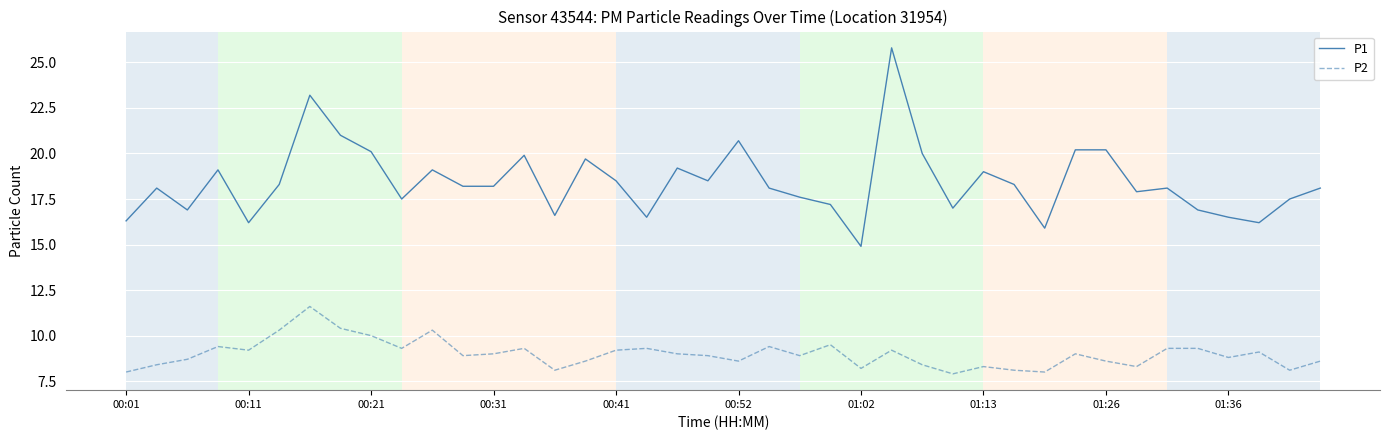

What is the difference between the maximum and minimum values in the P1 series?

10.9